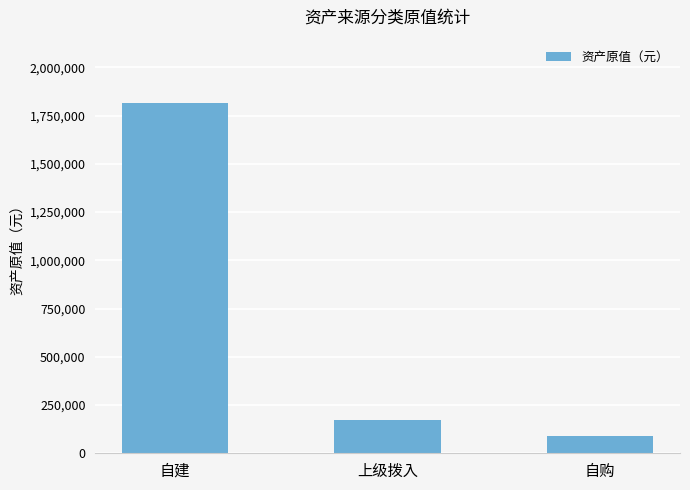

At which label does the data first exceed 174108?

自建